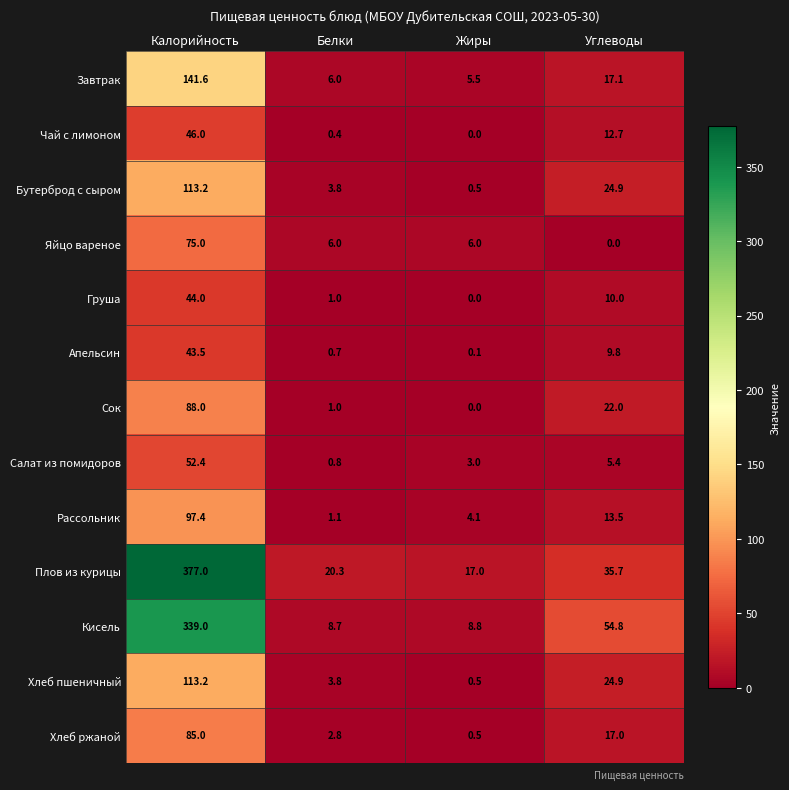

What is the sum of the Яйцо вареное values at Жиры and Углеводы?

6.0